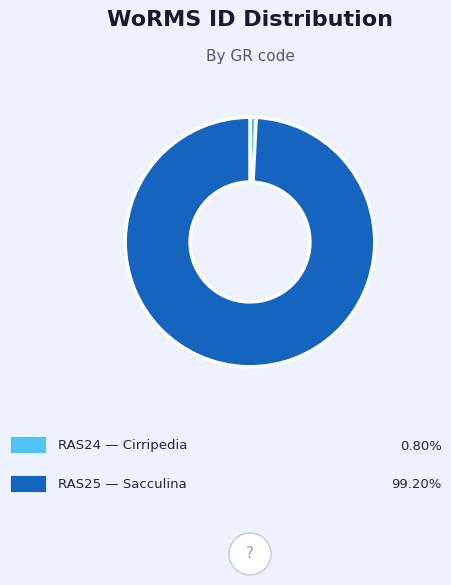

Is there any slice that represents more than half of the pie?

Yes